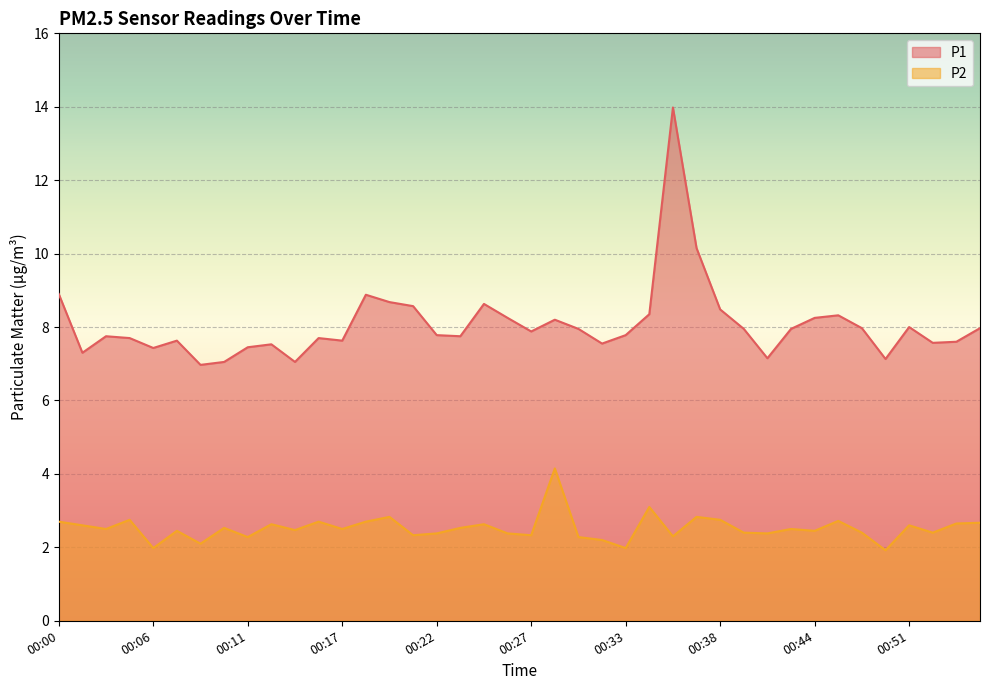

What is the difference between the P2 values at 00:35 and 00:40?

0.7